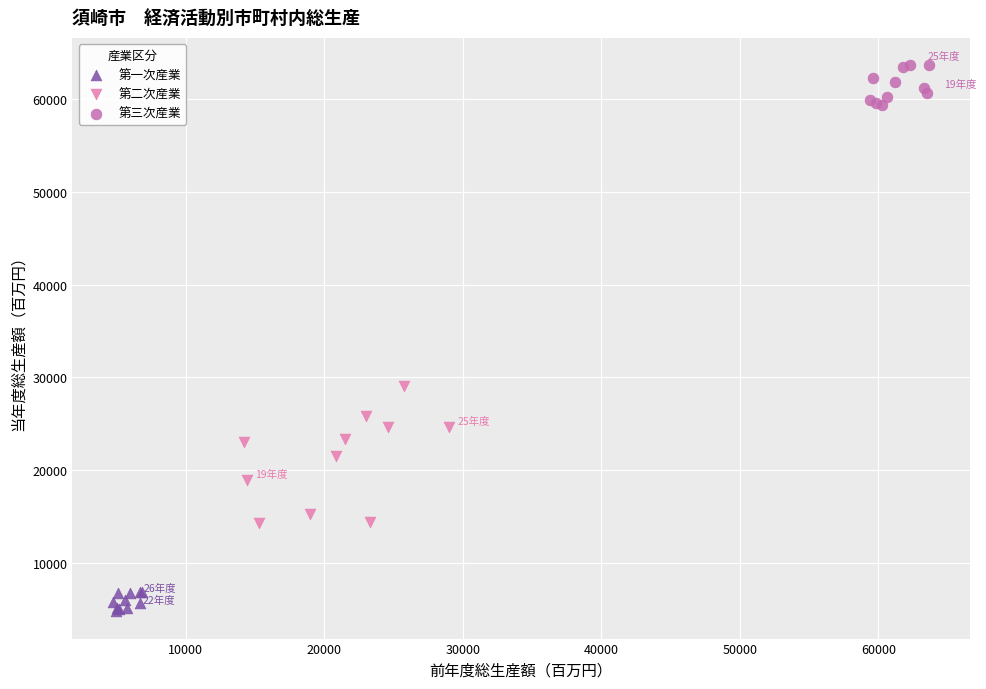

Which series reaches the minimum Y coordinate?

第一次産業